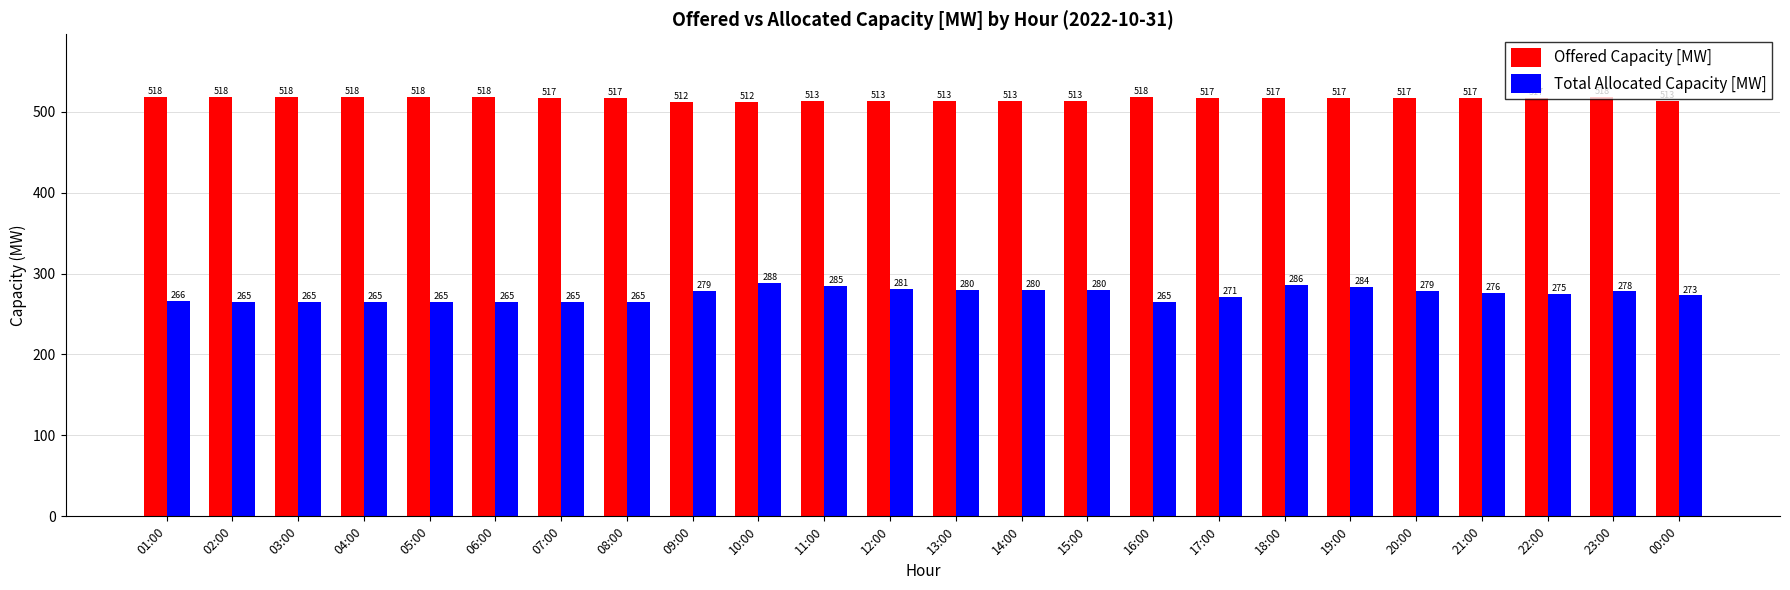

At which label is Total Allocated Capacity [MW] closest to 276?

21:00